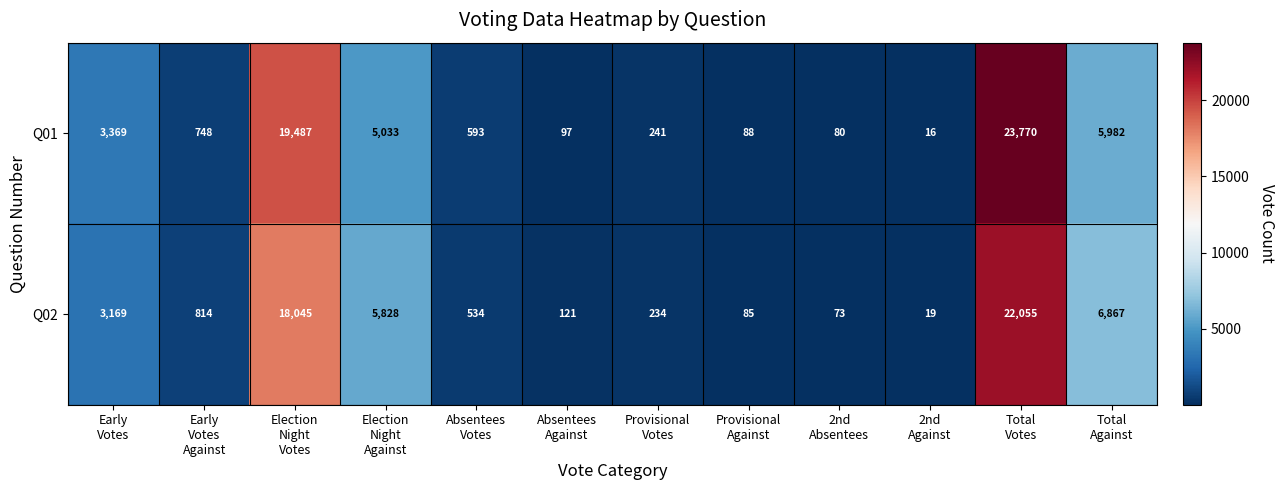

What is the minimum value for Q01?

16